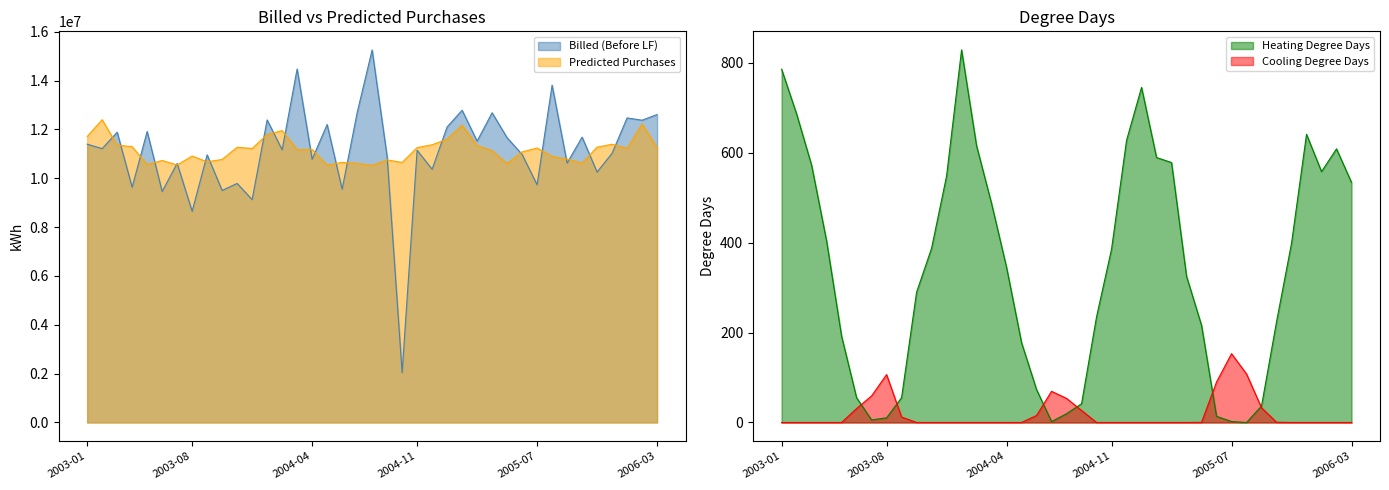

At which label does Heating Degree Days reach its minimum?

2005-08